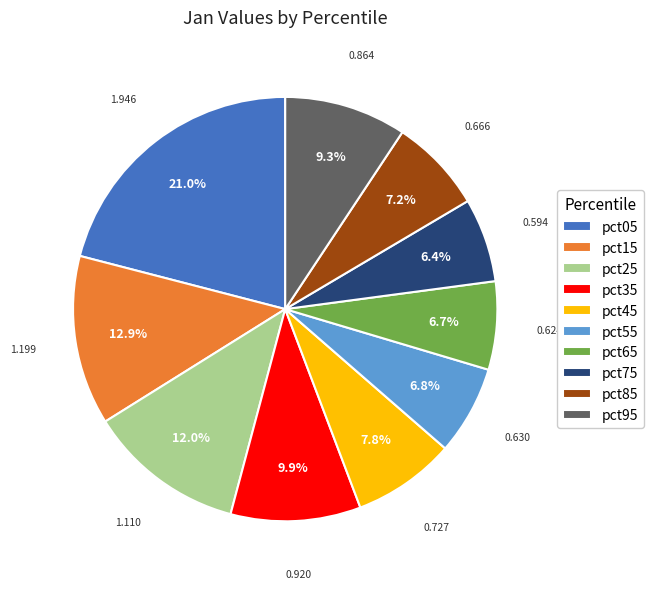

How many segments does this pie chart have?

10